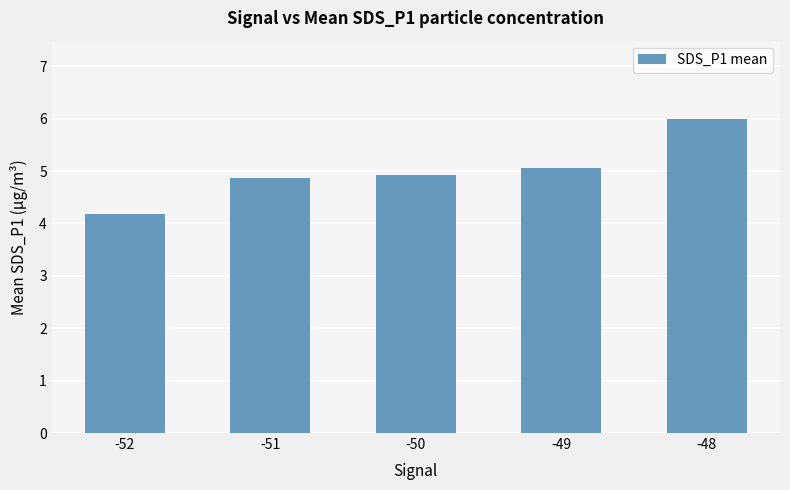

What is the value of the 1st bar from the left?

4.2